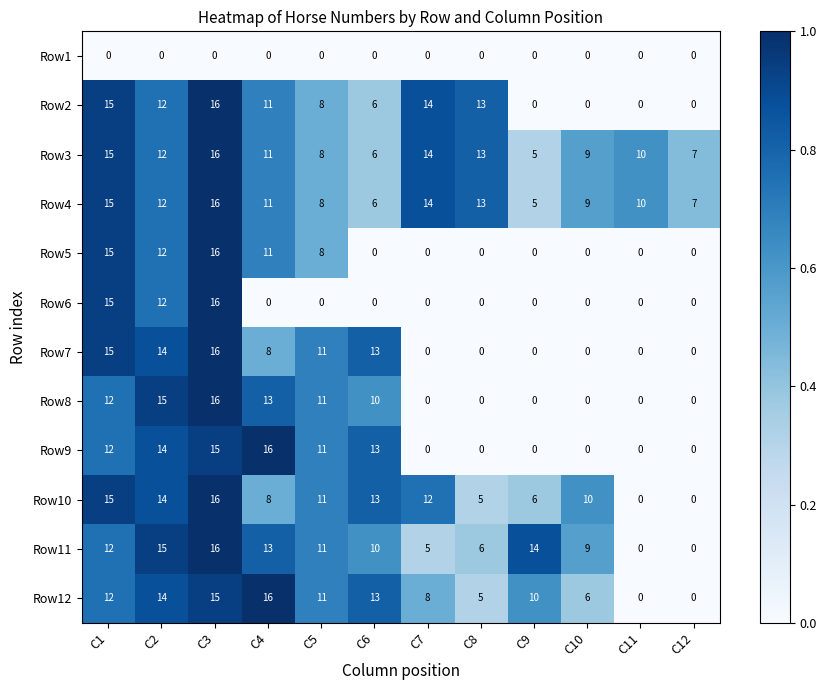

The Row3 series shows 6 at C6. True or false?

True